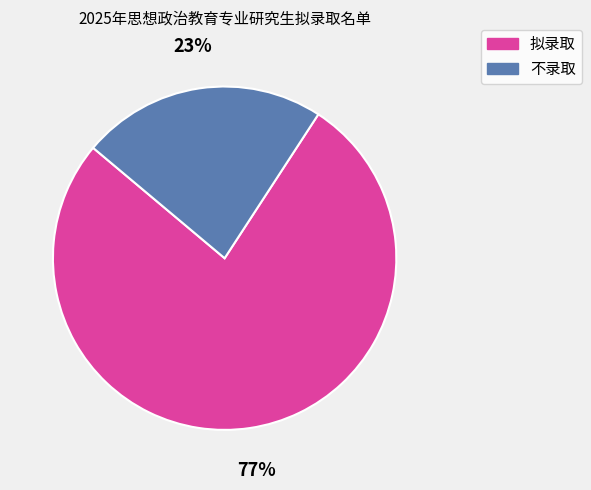

The 不录取 slice represents 18% of the pie. True or false?

False